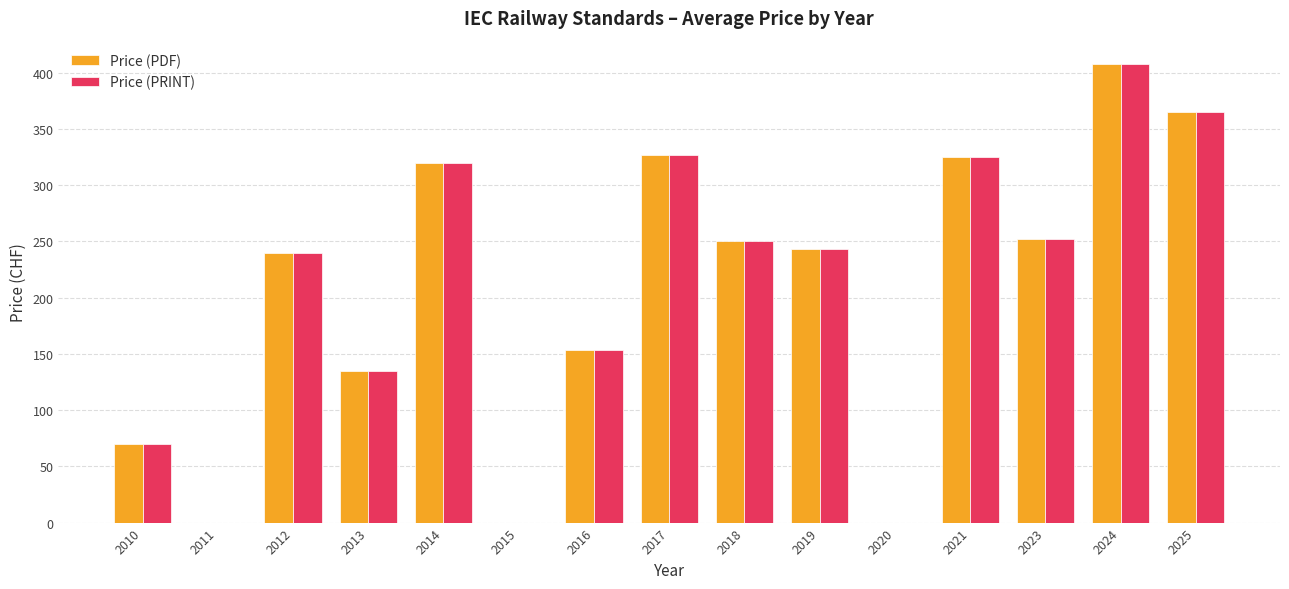

What is the sum of the Price (PDF) values at 2011 and 2013?

135.0